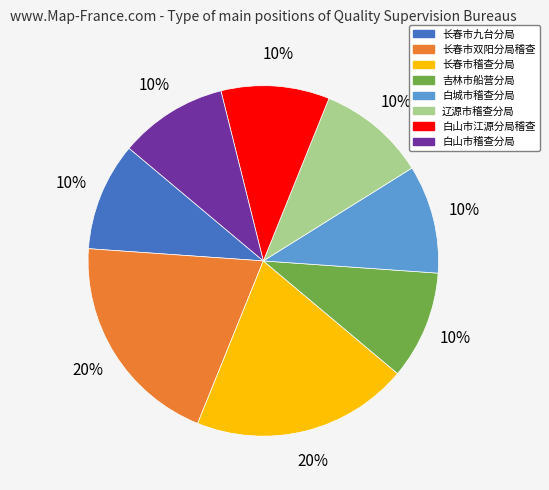

To the nearest percent, what is the difference between the largest and smallest slice percentages?

10%